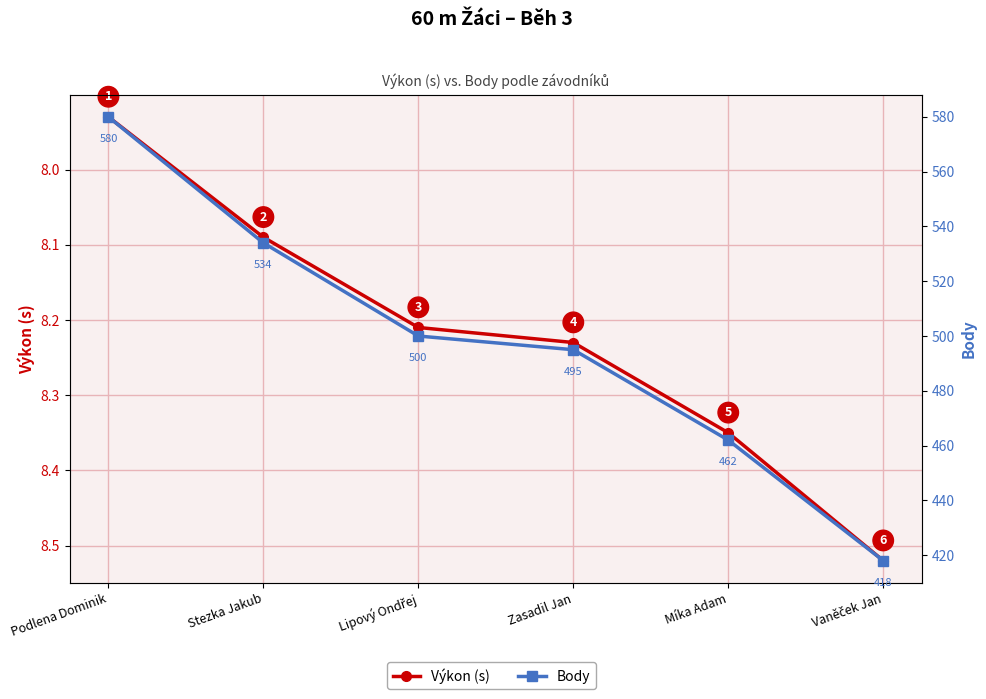

At how many categories does at least one series exceed 143?

6